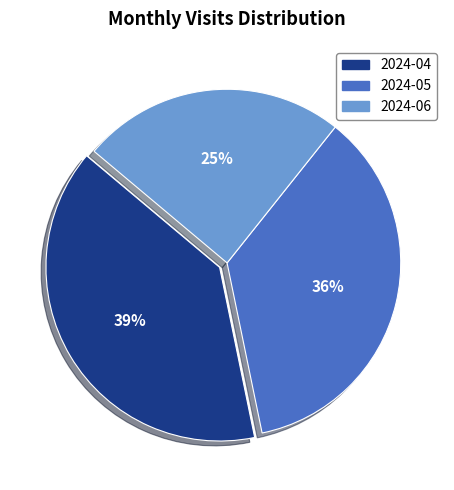

Approximately how many times larger is the value at 2024-04 compared to 2024-06?

1.6